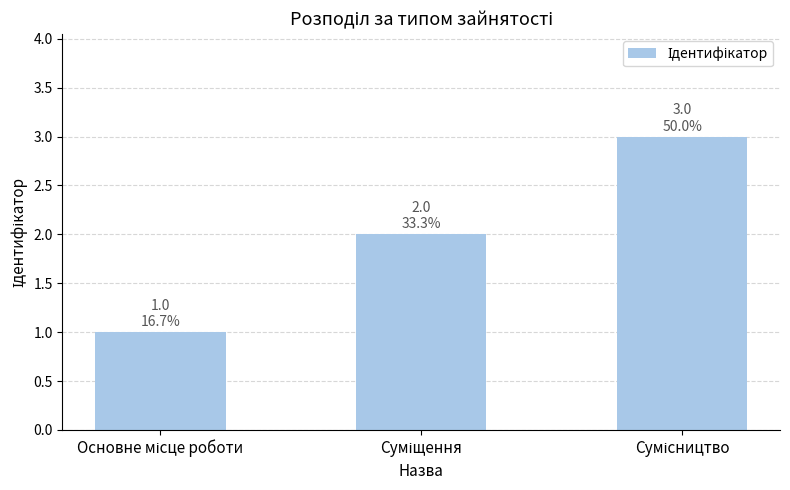

What is the sum of all values?

6